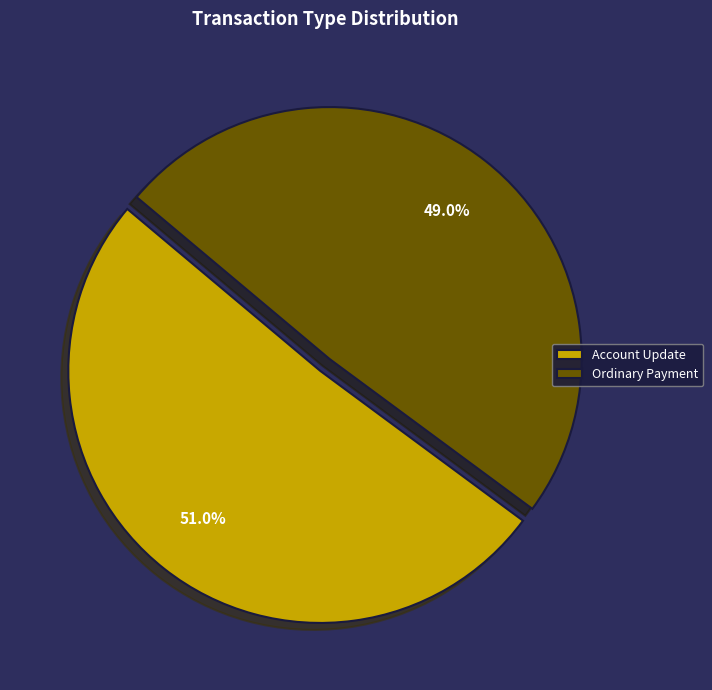

Combined, do Account Update and Ordinary Payment account for over 50%?

Yes